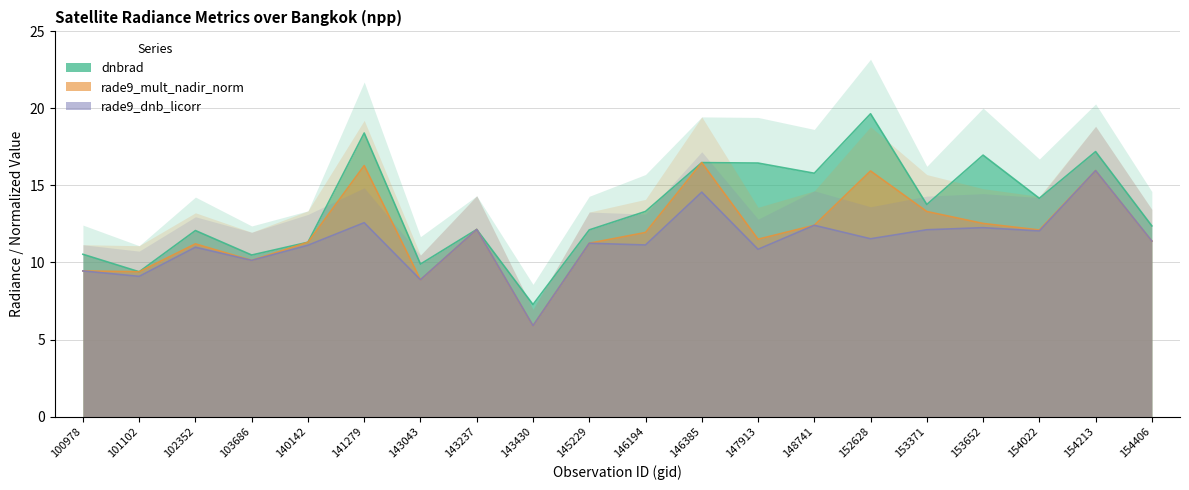

Reading right to left, extract all data points from this chart.

dnbrad: 12.4	17.2	14.2	17.0	13.8	19.7	15.8	16.5	16.5	13.3	12.1	7.3	12.1	9.9	18.4	11.3	10.5	12.1	9.4	10.5
rade9_mult_nadir_norm: 11.4	16.0	12.1	12.5	13.3	15.9	12.4	11.5	16.5	11.9	11.2	5.9	12.1	8.9	16.3	11.3	10.1	11.2	9.4	9.5
rade9_dnb_licorr: 11.4	16.0	12.0	12.3	12.1	11.5	12.4	10.9	14.6	11.1	11.2	5.9	12.1	8.9	12.6	11.1	10.1	11.0	9.1	9.5